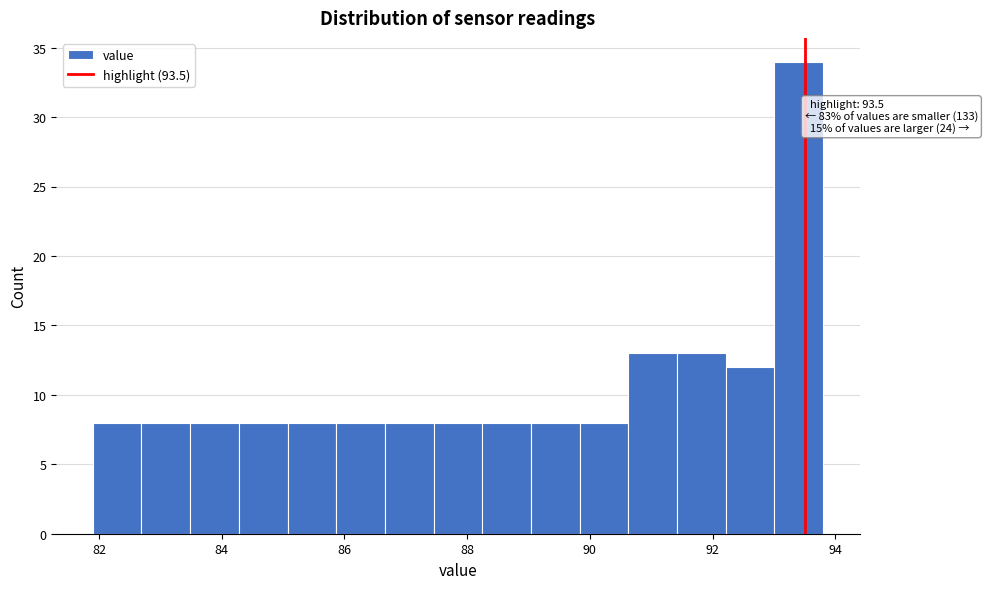

Around what value on the x-axis is the tallest bar? Give the approximate position of its centre, as read against the axis.

93.4